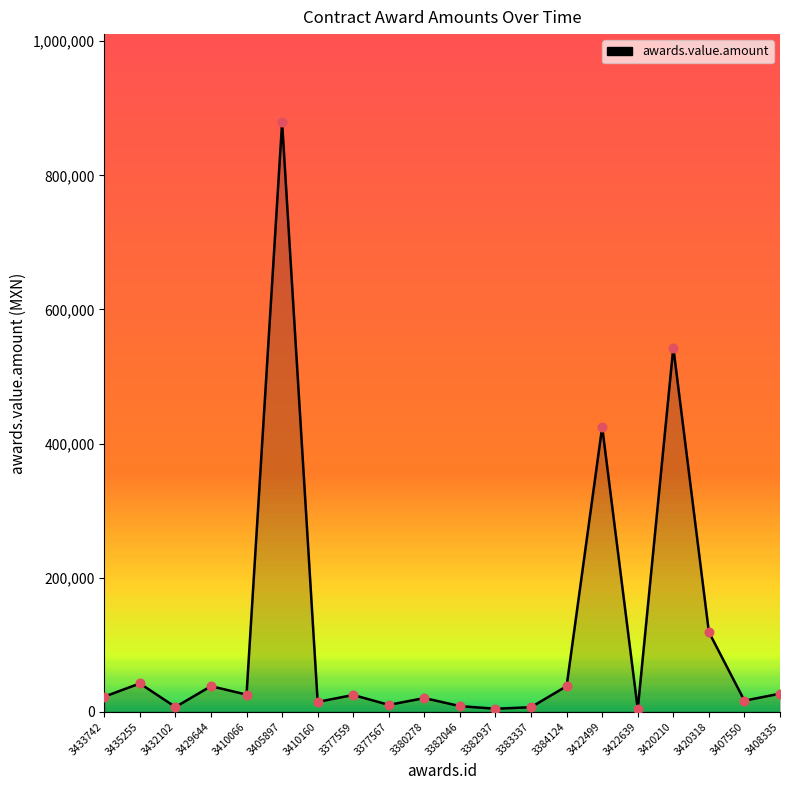

What is the ratio of the value at 3435255 to the value at 3407550?

2.6